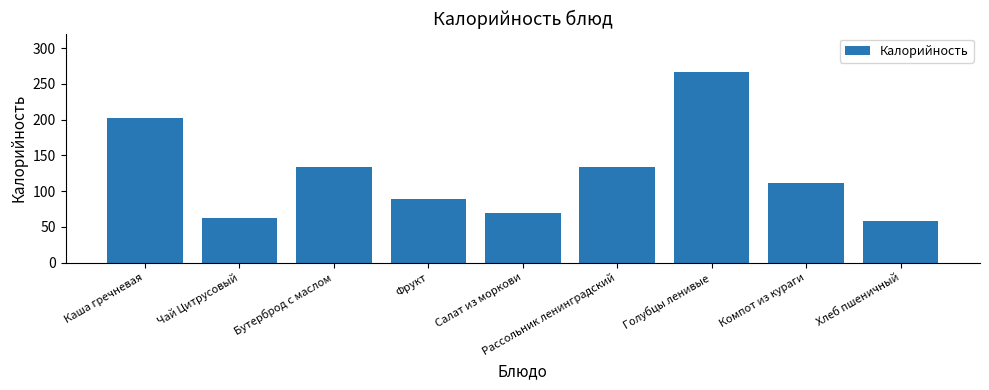

What is the smallest value displayed?

58.4